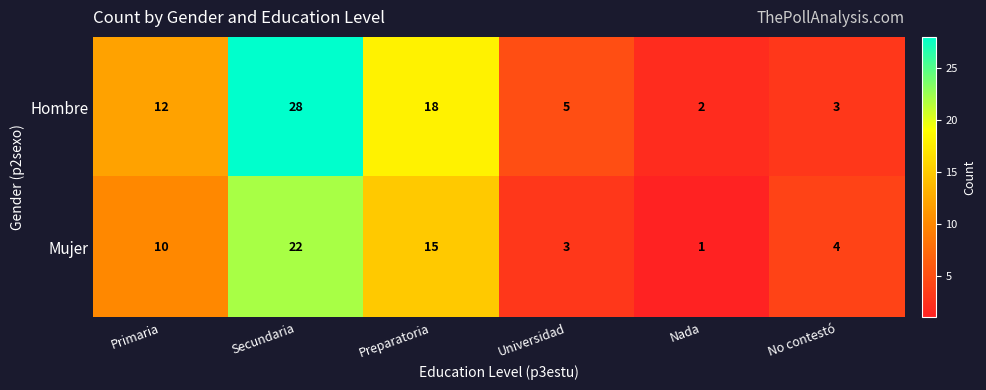

Which series has the largest range (max minus min)?

Hombre